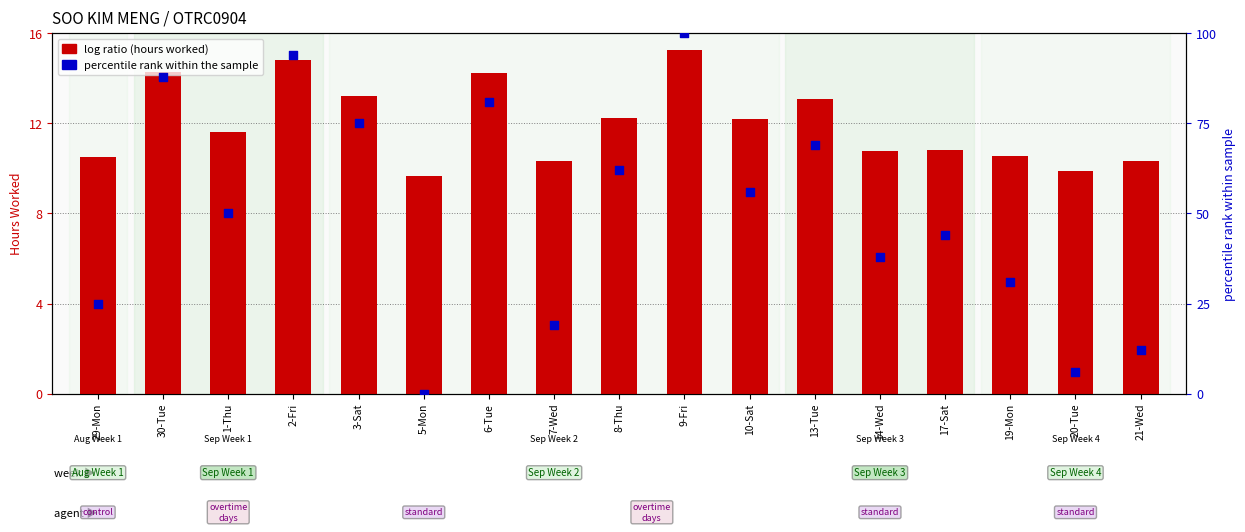

Which series contains the highest Y value?

percentile rank within the sample